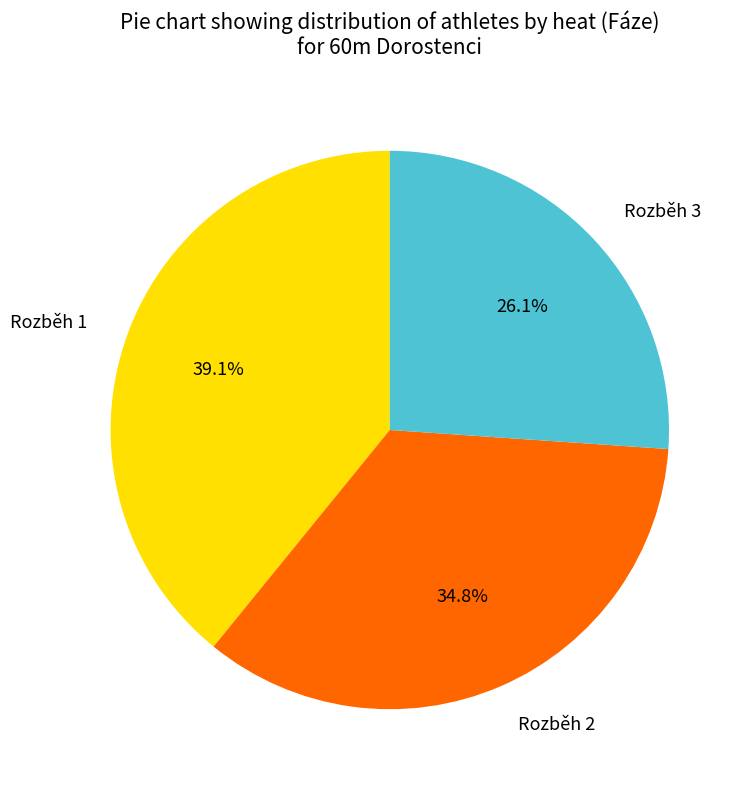

Is there a majority slice in this chart?

No